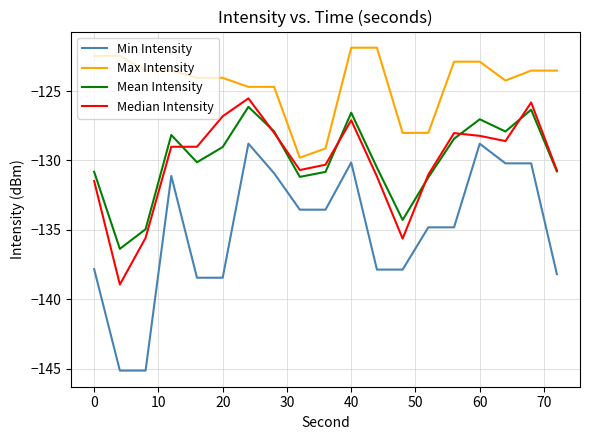

What is the difference between the second highest and minimum values in the Mean Intensity series?

10.0